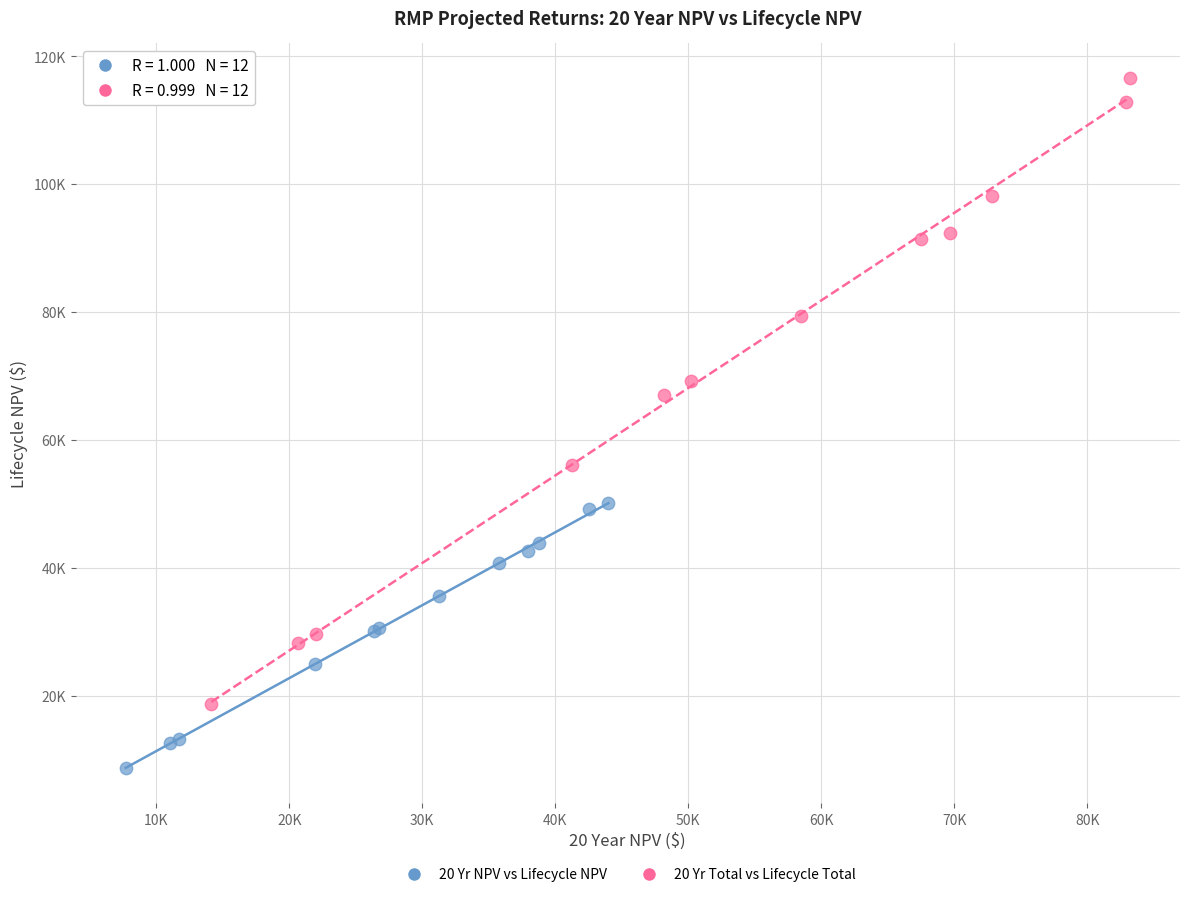

Which series contains the lowest Y value?

20 Yr NPV vs Lifecycle NPV